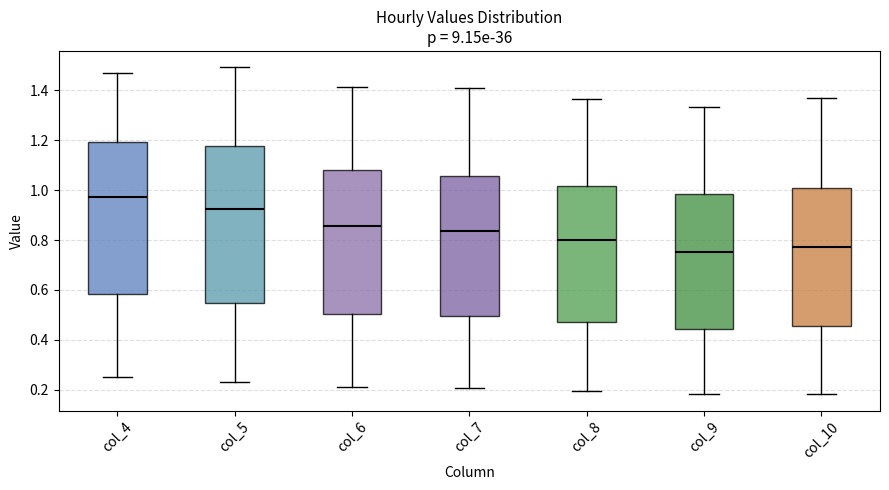

Which box's median line is the highest?

col_4